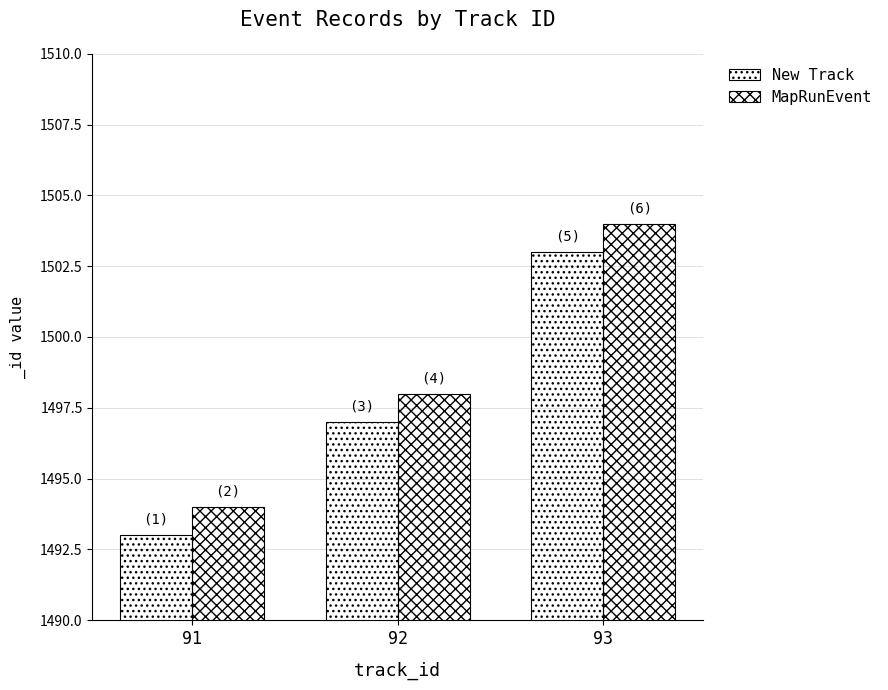

Count the number of data series in this chart.

2